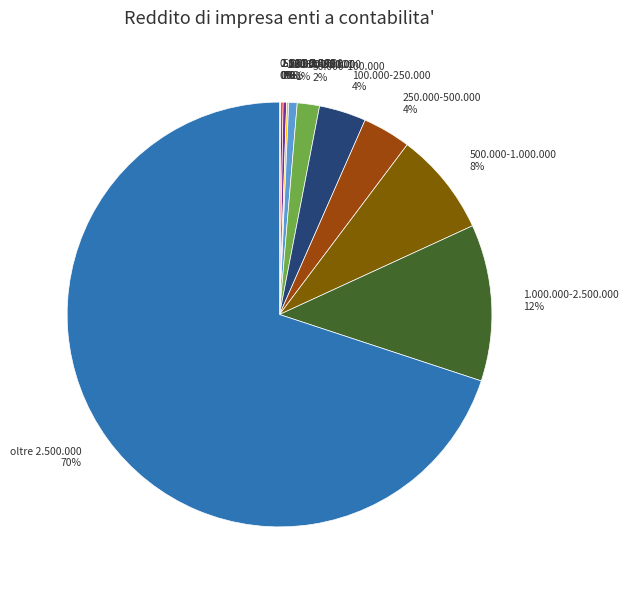

Does oltre 2.500.000 account for over 50% of the chart?

Yes